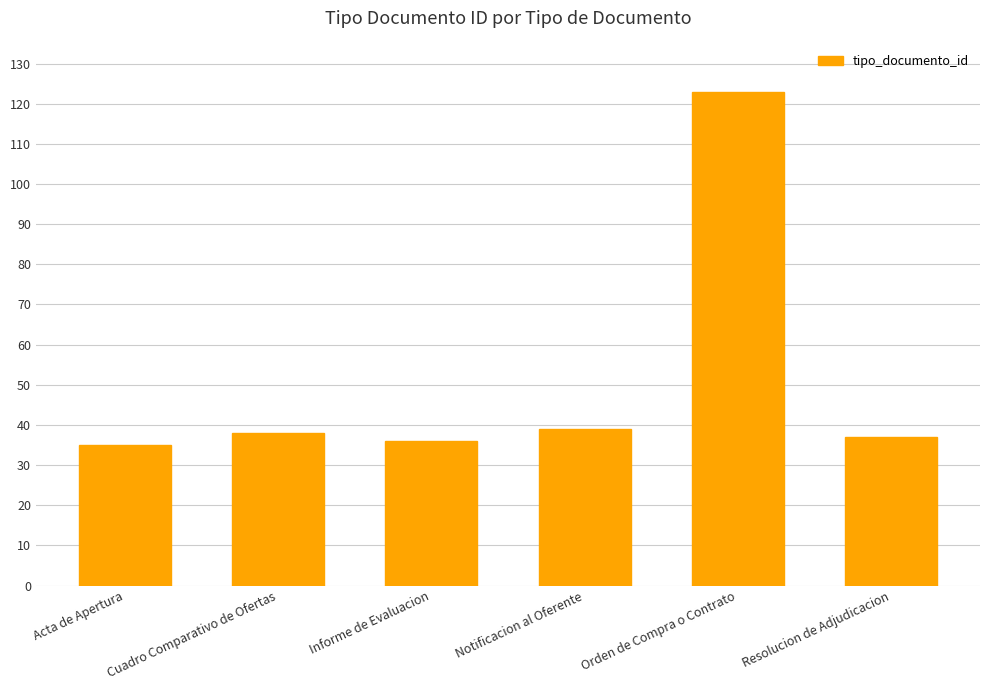

Read the value at Acta de Apertura.

35